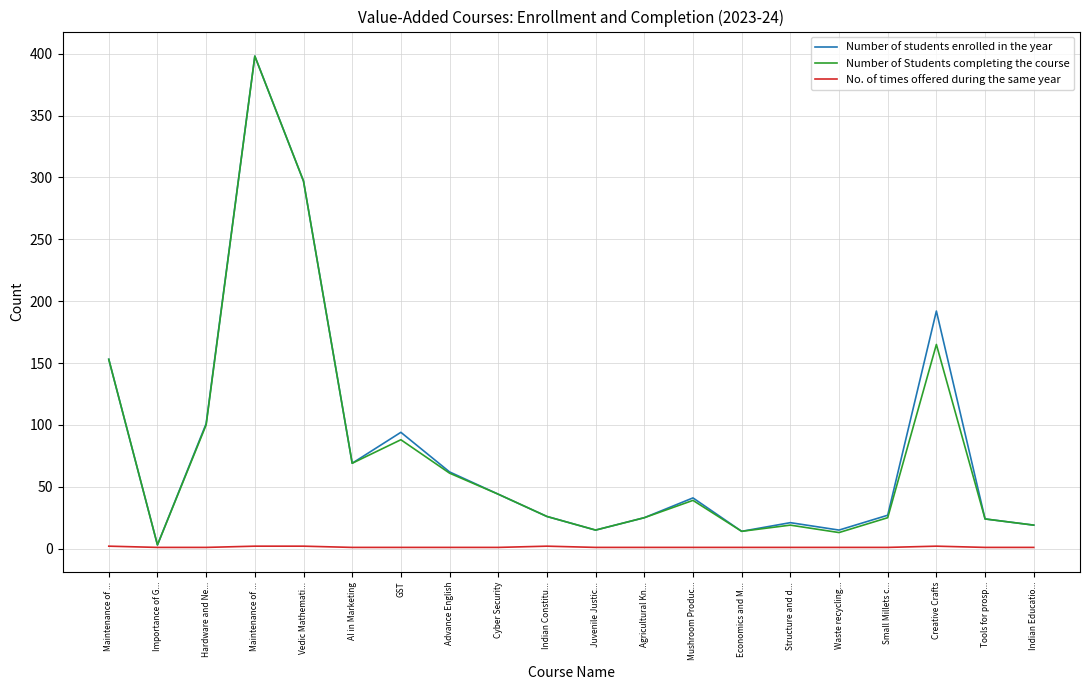

True or false: Number of Students completing the course has a value of 24 at Juvenile Justic....

False